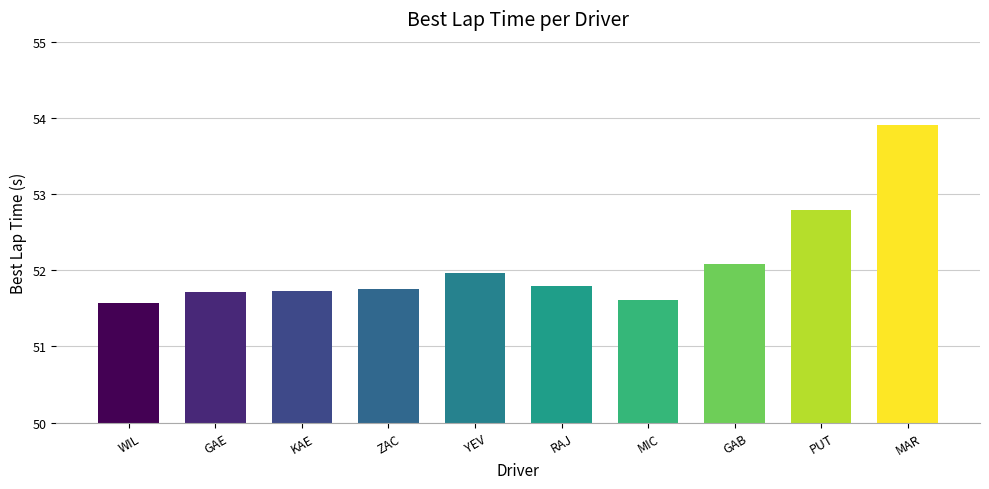

What is the value of the 9th bar from the left?

52.8